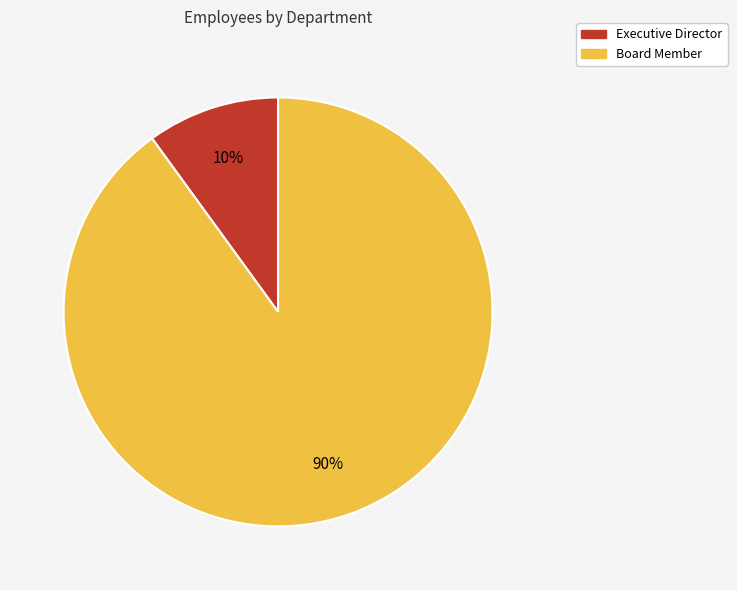

How many slices are in this pie chart?

2